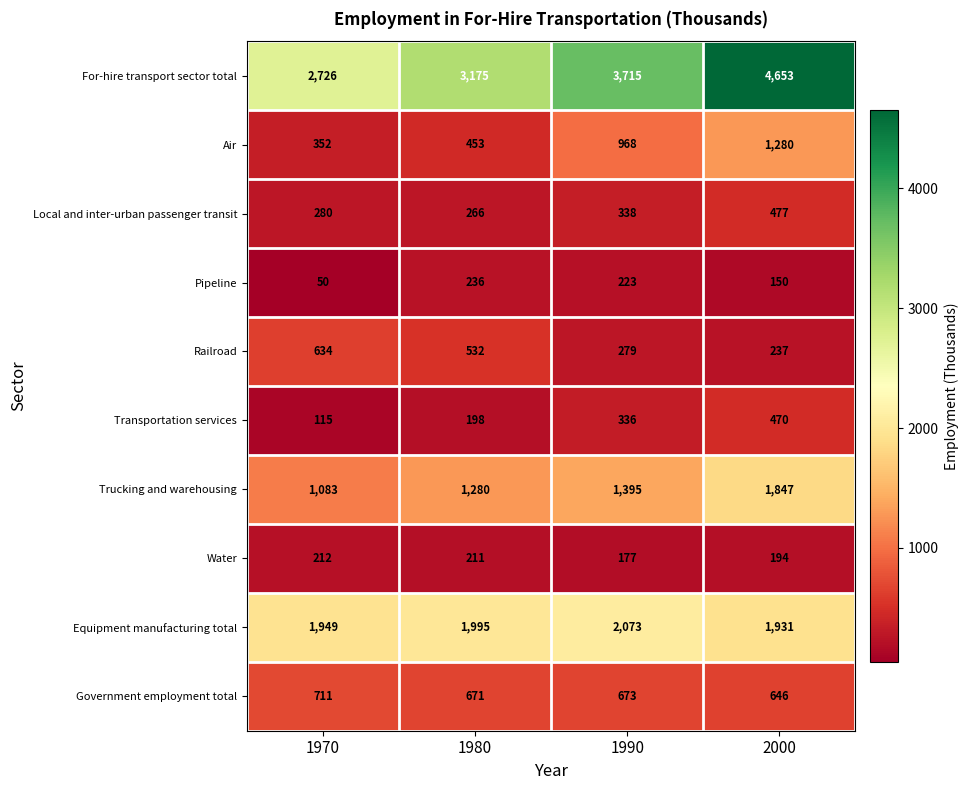

At 1990, list the series in order from smallest to largest.

Water, Pipeline, Railroad, Transportation services, Local and inter-urban passenger transit, Government employment total, Air, Trucking and warehousing, Equipment manufacturing total, For-hire transport sector total